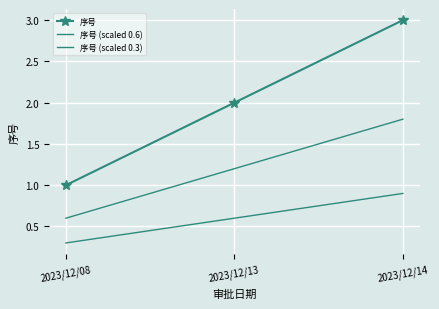

Reading left to right, extract all data points from this chart.

序号: 1.0	2.0	3.0
序号 (scaled 0.6): 0.6	1.2	1.8
序号 (scaled 0.3): 0.3	0.6	0.9